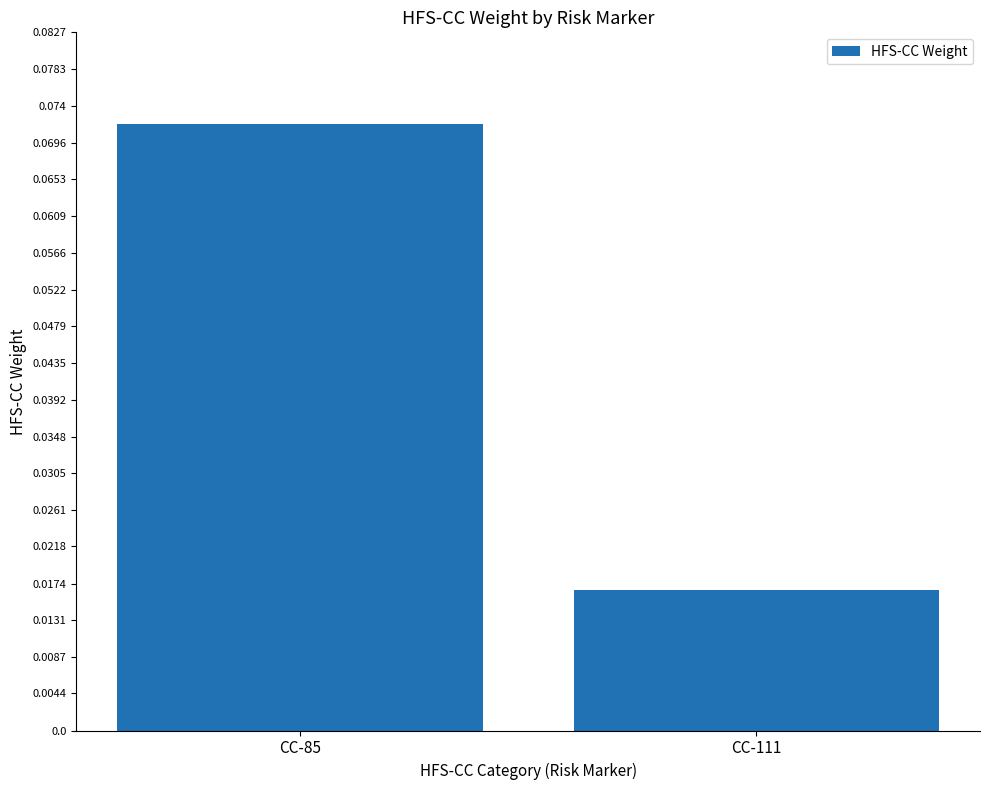

Rank the categories by value from lowest to highest.

CC-111, CC-85